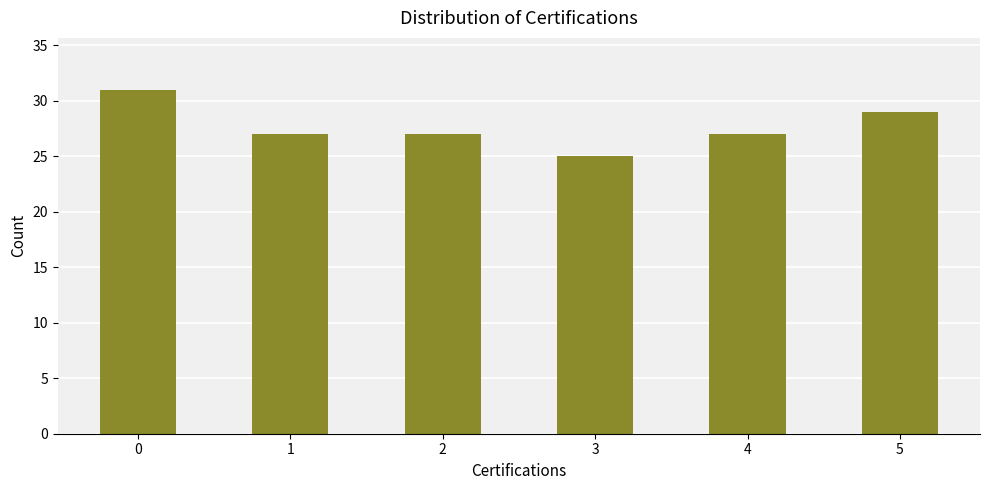

The chart shows a value of 9 at 0. True or false?

False